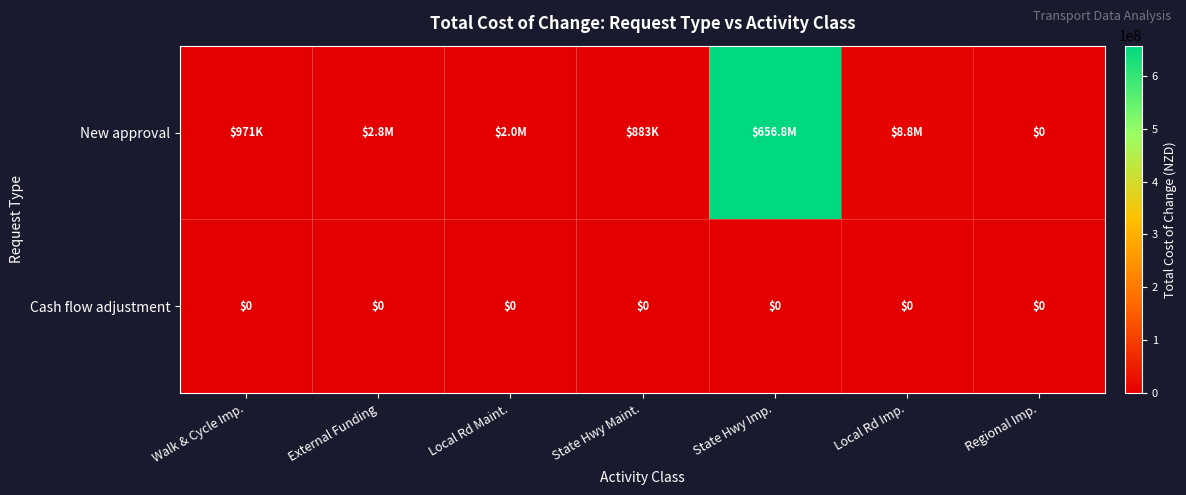

Is it true that Cash flow adjustment equals 0 at Regional Imp.?

True